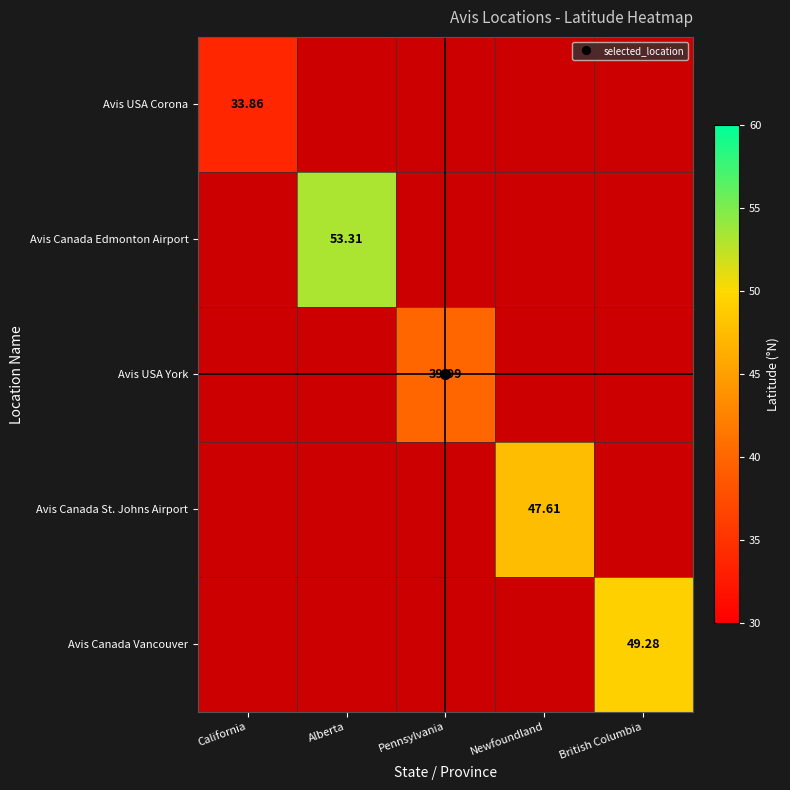

What is the minimum value shown in the chart?

33.9